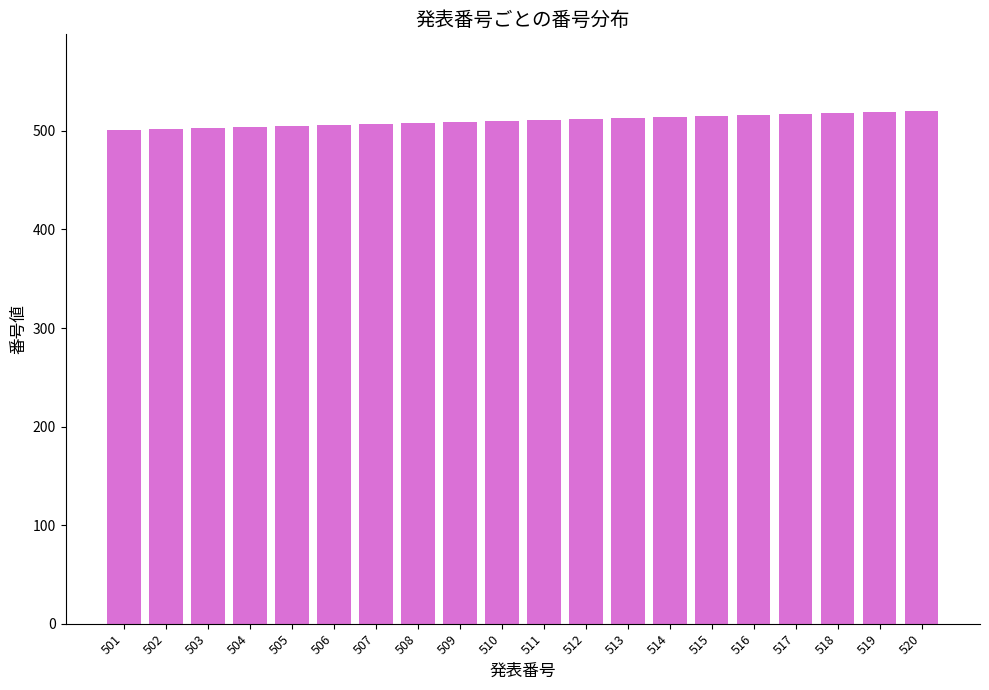

Approximately how many times larger is the value at 520 compared to 512?

1.0